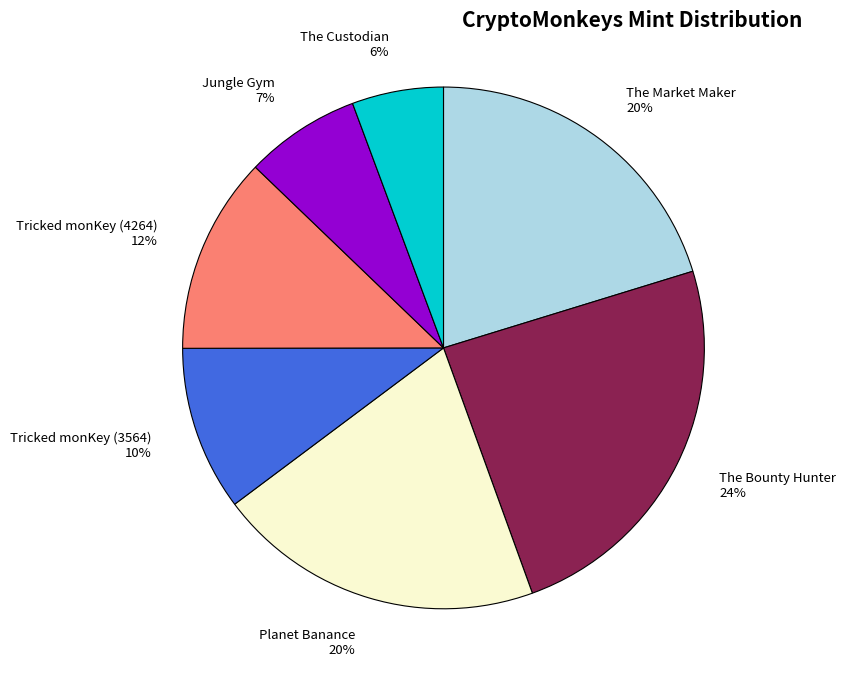

Is it true that The Bounty Hunter is 39% of the pie?

False